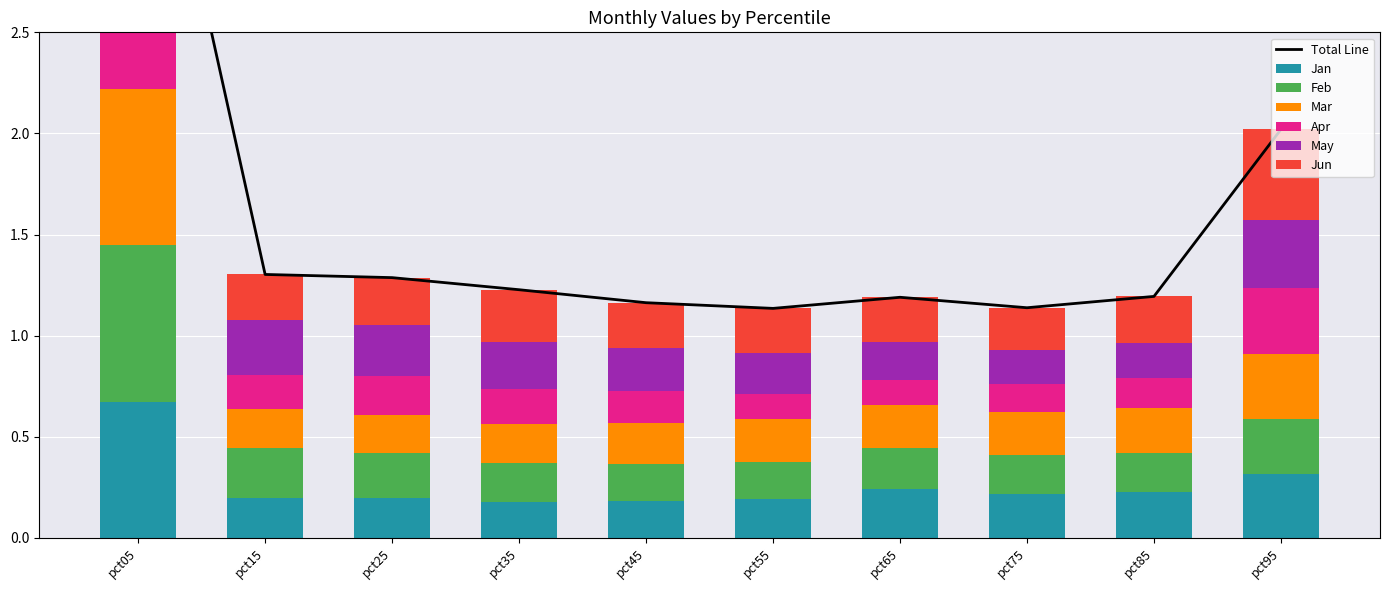

What is the approximate value of Jan at pct45?

0.2